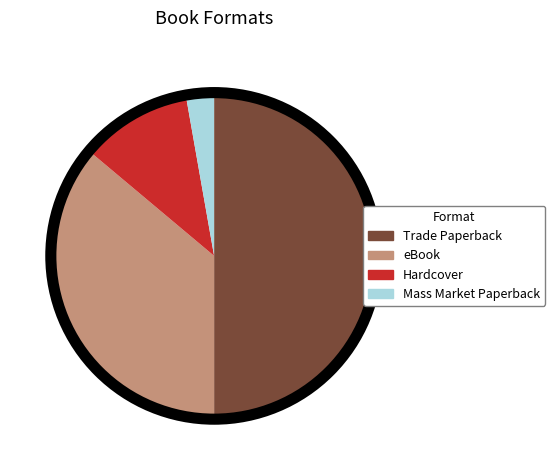

Which slice is the smallest?

Mass Market Paperback